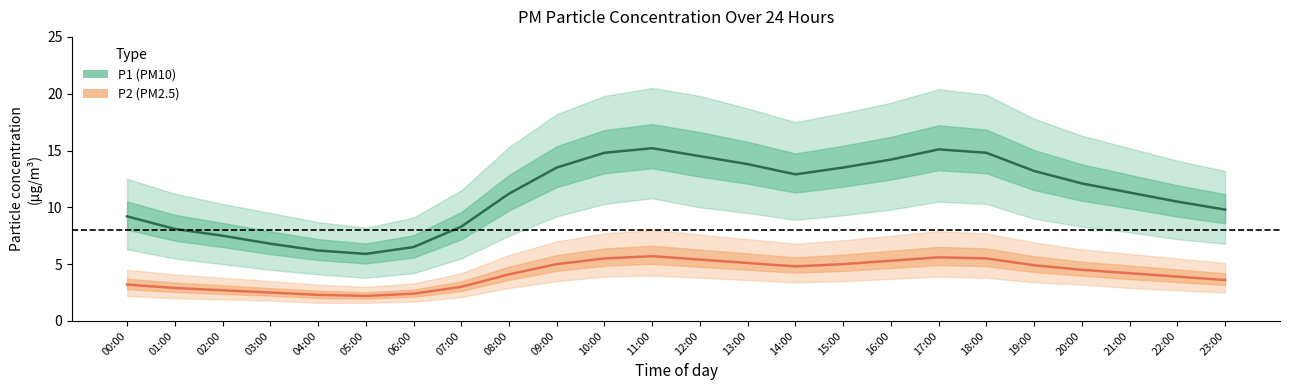

True or false: P1 (PM10) has a value of 18.4 at 15:00.

False